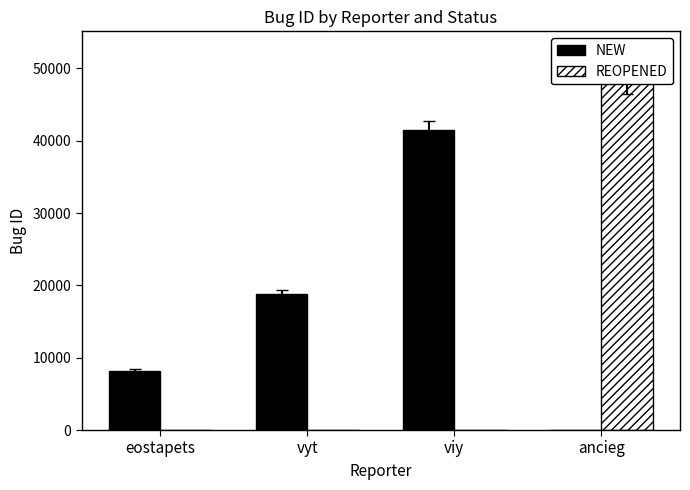

Reading right to left, what are all the values shown in this chart?

NEW: ancieg=0	viy=41504	vyt=18757	eostapets=8131
REOPENED: ancieg=47941	viy=0	vyt=0	eostapets=0